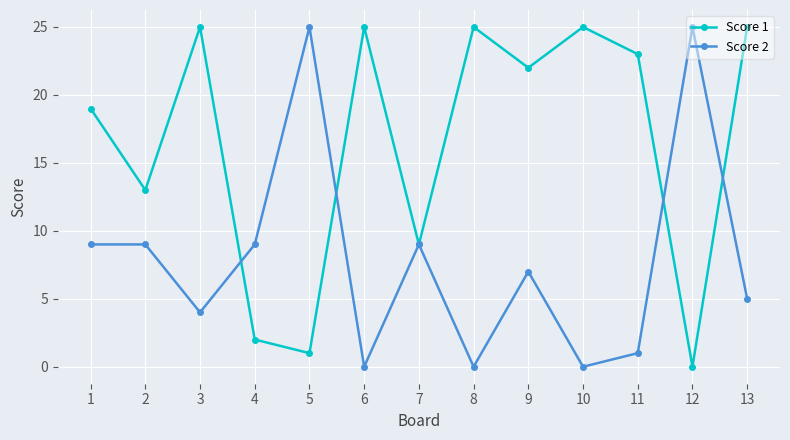

Reading right to left, extract all data points from this chart.

Score 1: 13=25	12=0	11=23	10=25	9=22	8=25	7=9	6=25	5=1	4=2	3=25	2=13	1=19
Score 2: 13=5	12=25	11=1	10=0	9=7	8=0	7=9	6=0	5=25	4=9	3=4	2=9	1=9